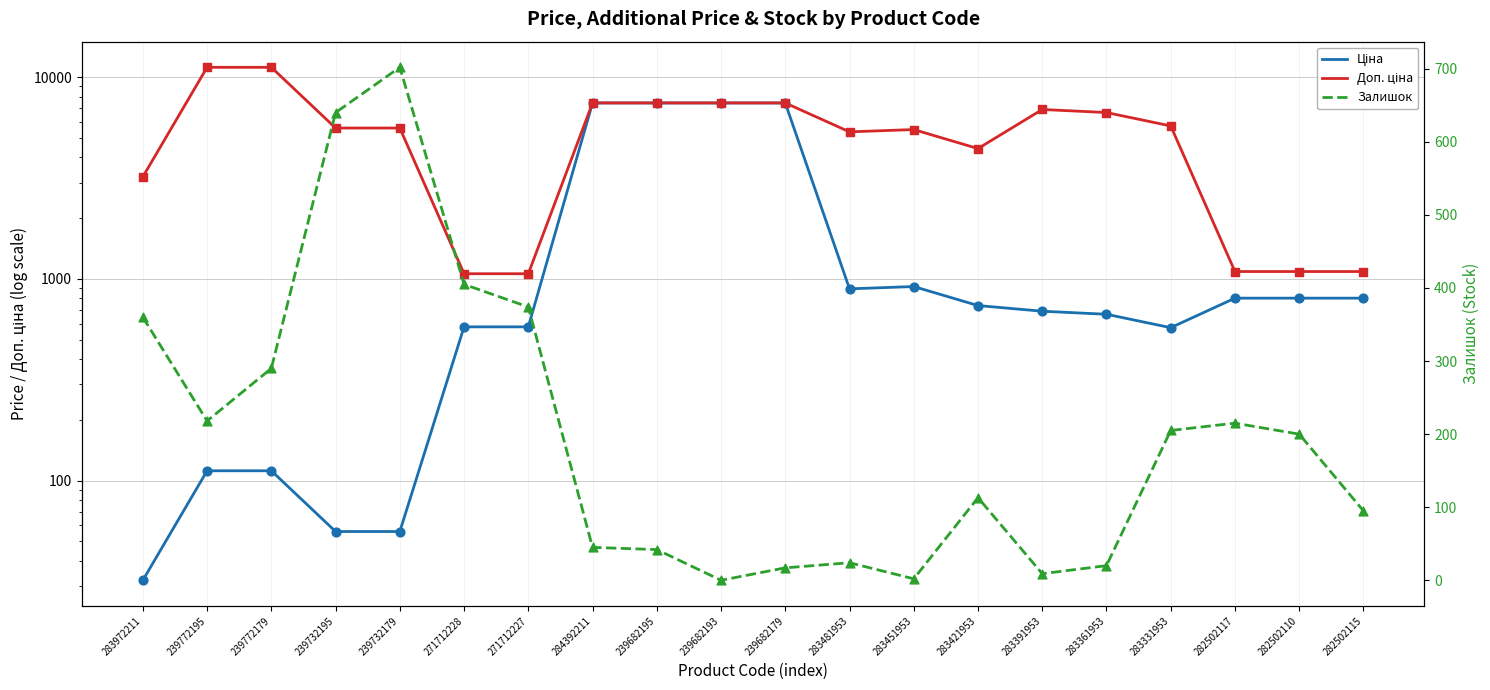

Which series has the largest total across all categories?

Доп. ціна